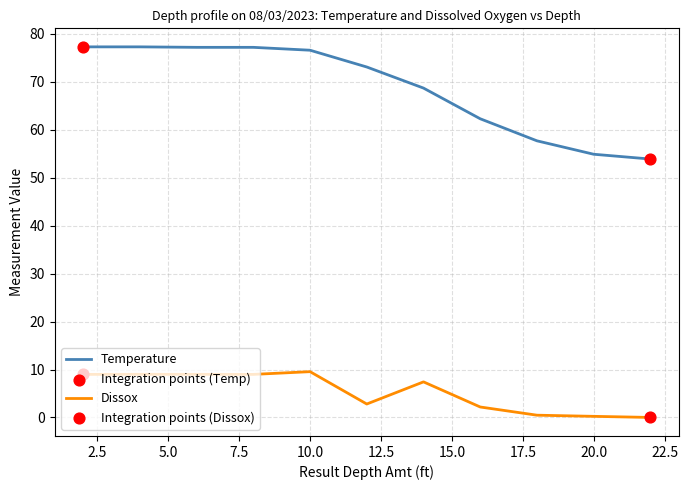

Which series has the largest total across all categories?

Temperature